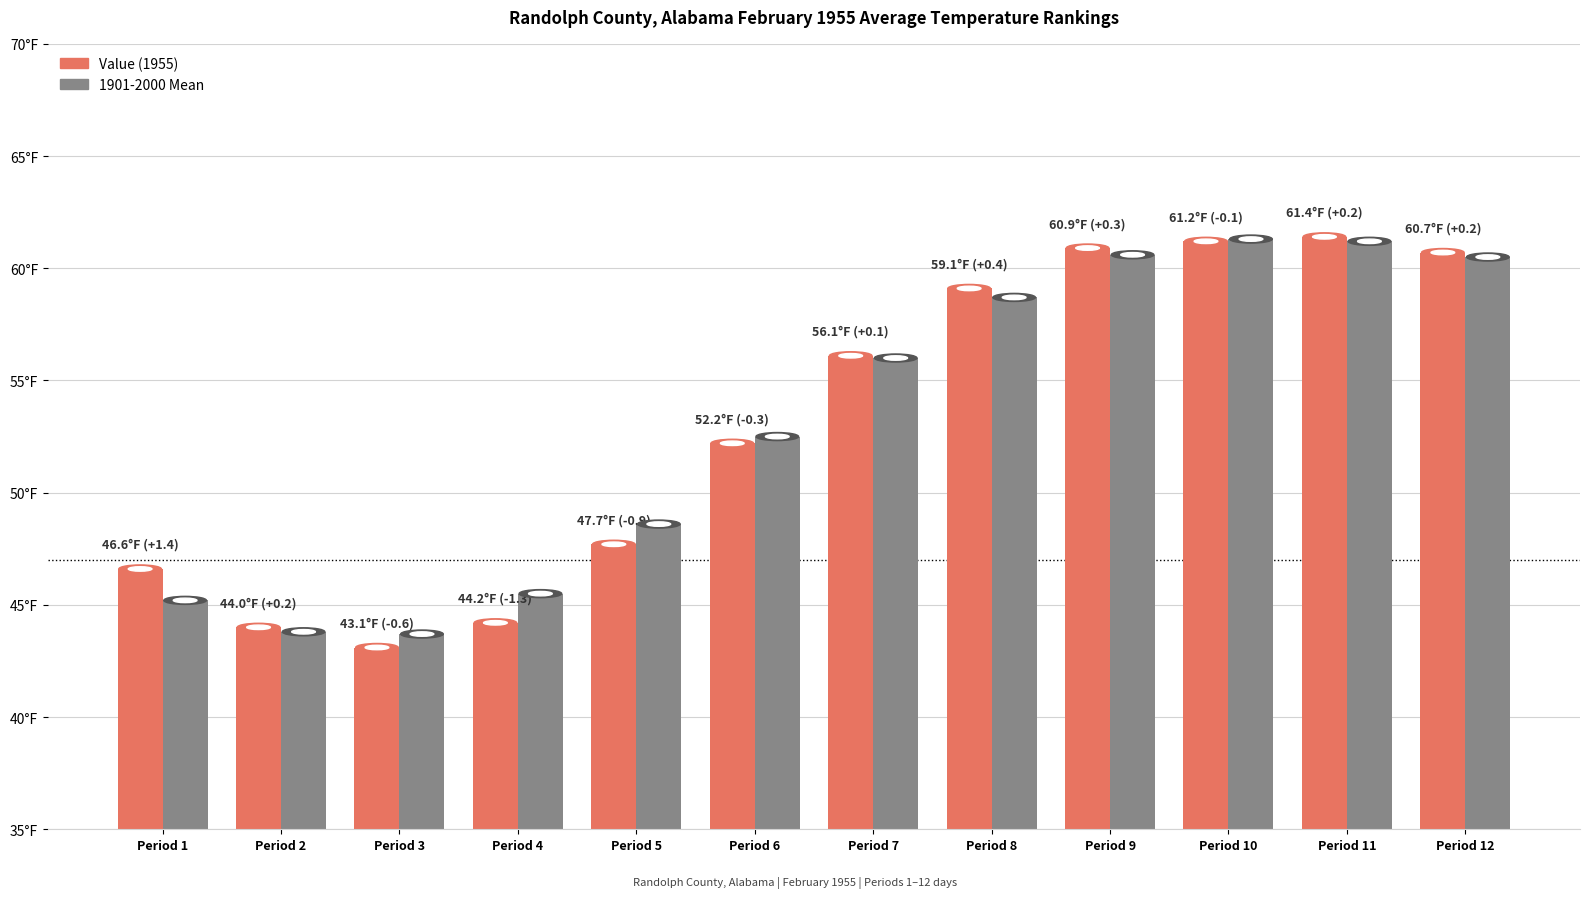

Are the bars grouped side by side (vs. stacked)?

Yes